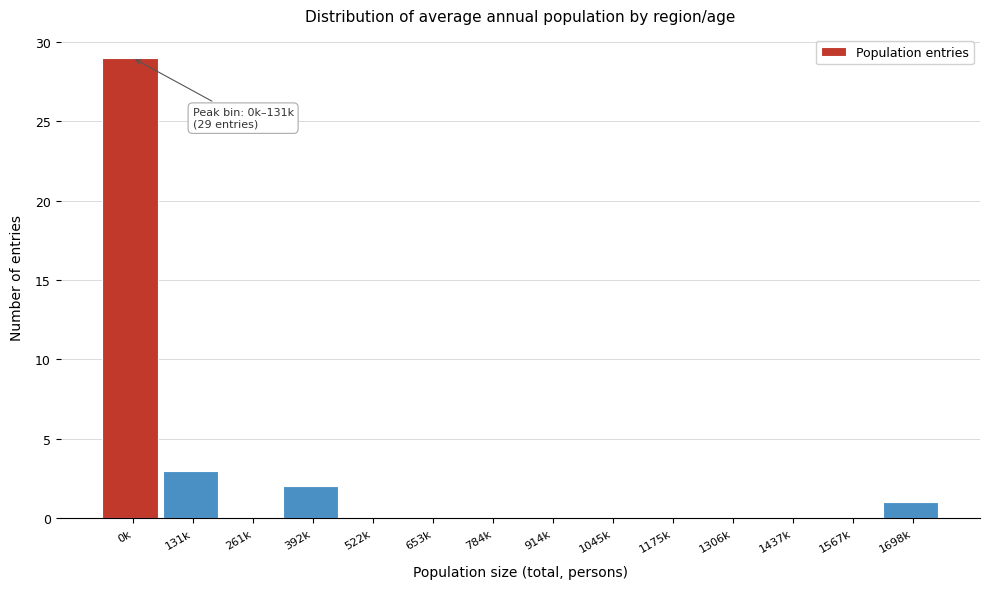

Reading left to right, extract all data points from this chart.

0k=29	131k=3	261k=0	392k=2	522k=0	653k=0	784k=0	914k=0	1045k=0	1175k=0	1306k=0	1437k=0	1567k=0	1698k=1